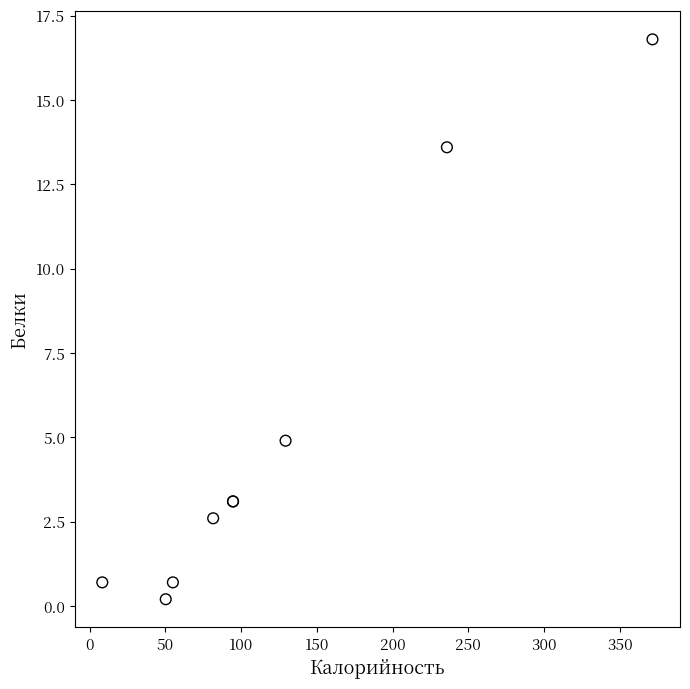

What Y value in the scatter plot is closest to 8?

4.9